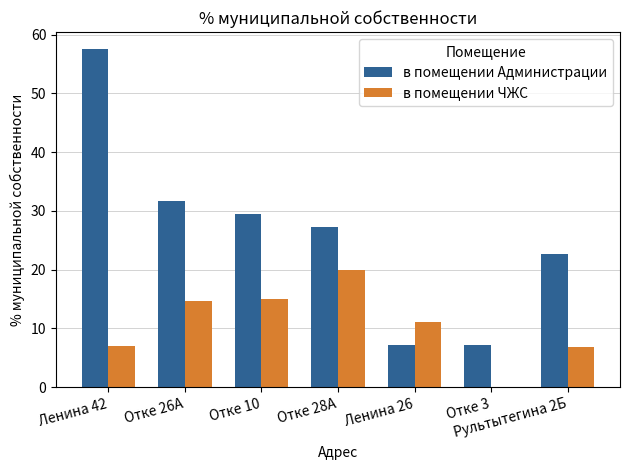

The value of в помещении ЧЖС at Отке 26А is 14.8. True or false?

True